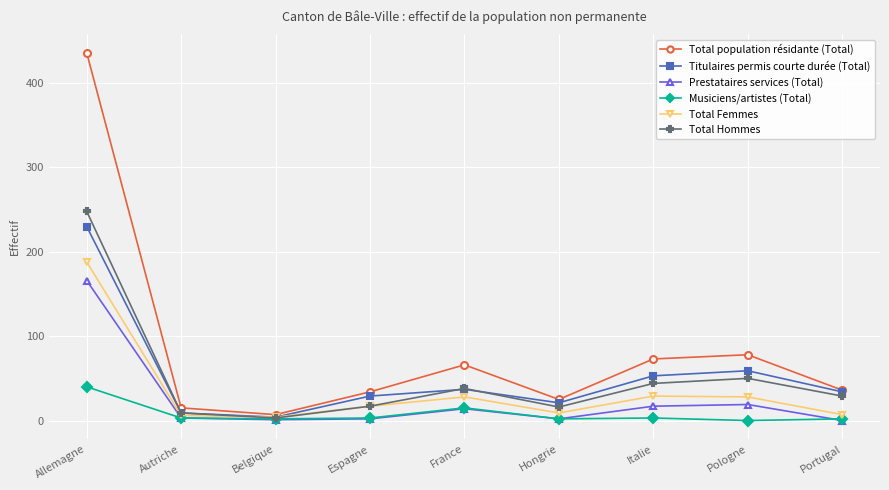

How many values in the Prestataires services (Total) series are below 3?

4